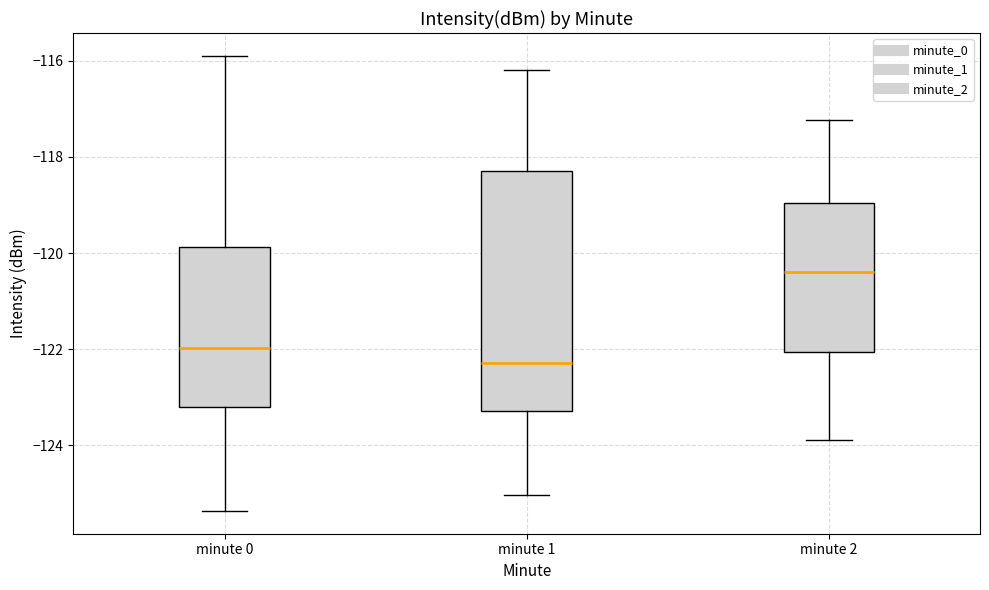

Reading left to right, read every box against the y-axis: the position of its median line, the range the box covers, and the ends of its whiskers. The values are not printed on the chart, so give them approximately, as read against the axis.

minute 0: median -122.0, box -123.2 to -119.8, whiskers -125.4 to -115.8
minute 1: median -122.2, box -123.2 to -118.2, whiskers -125.0 to -116.2
minute 2: median -120.4, box -122.0 to -119.0, whiskers -123.8 to -117.2